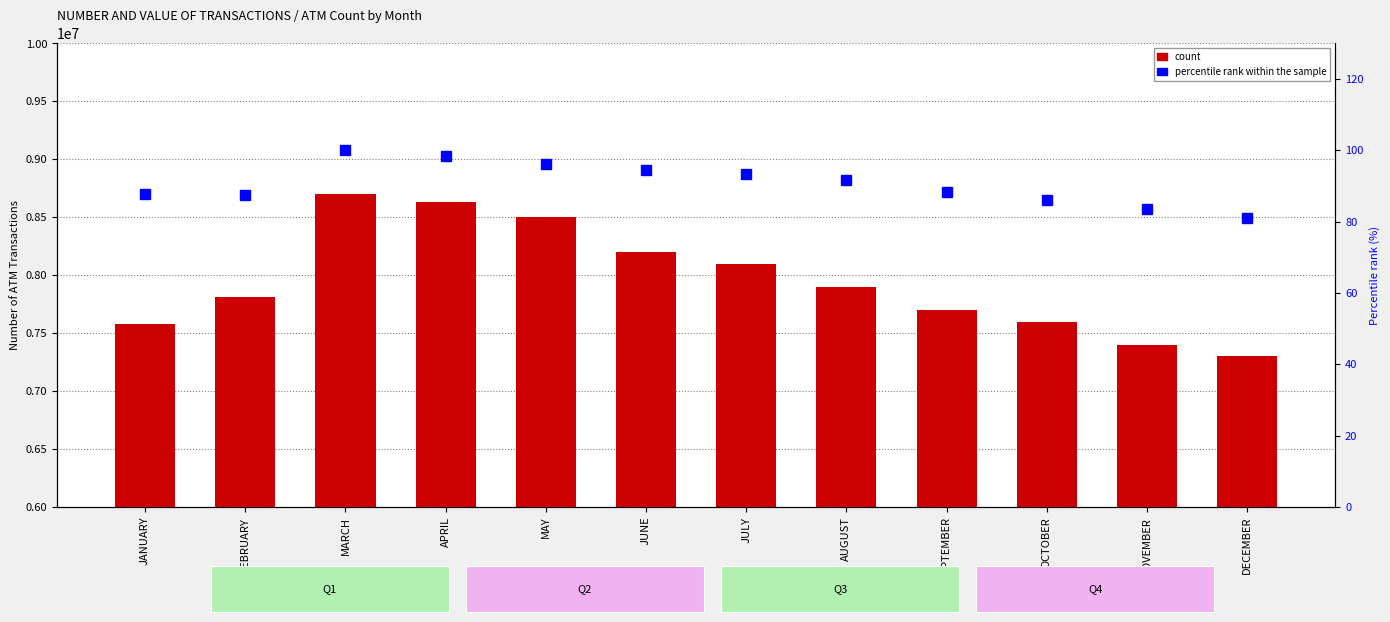

At how many categories does at least one series exceed 6329950?

12